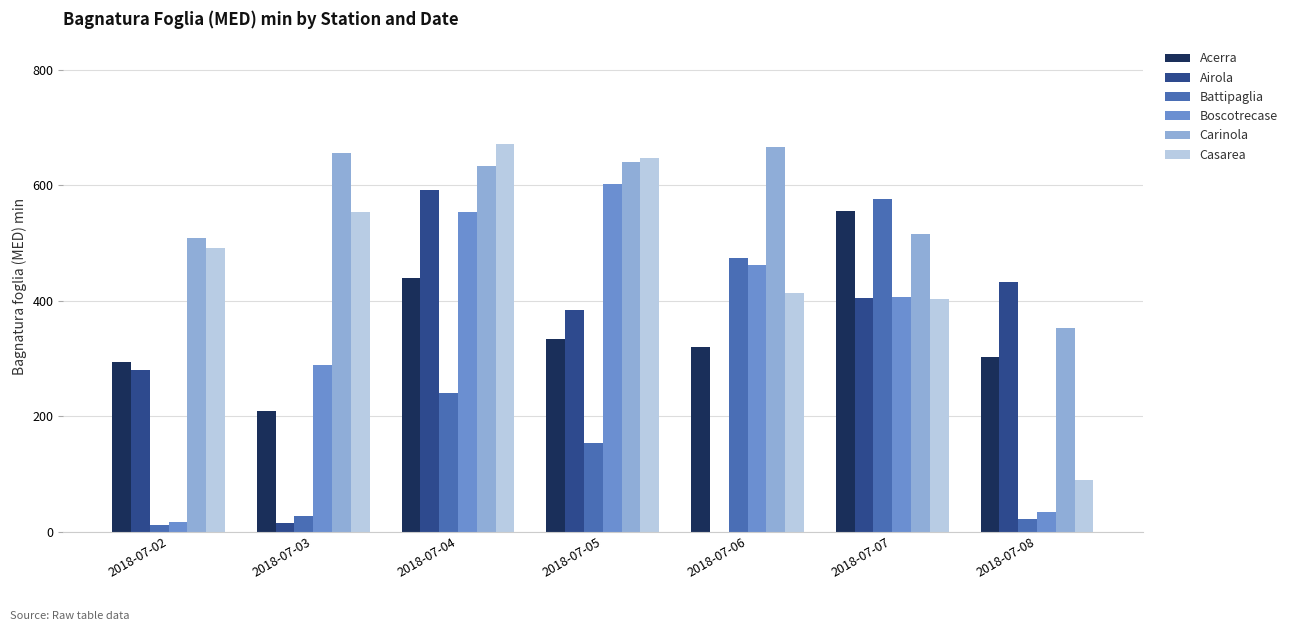

Where does the Battipaglia series first go above 154?

2018-07-04